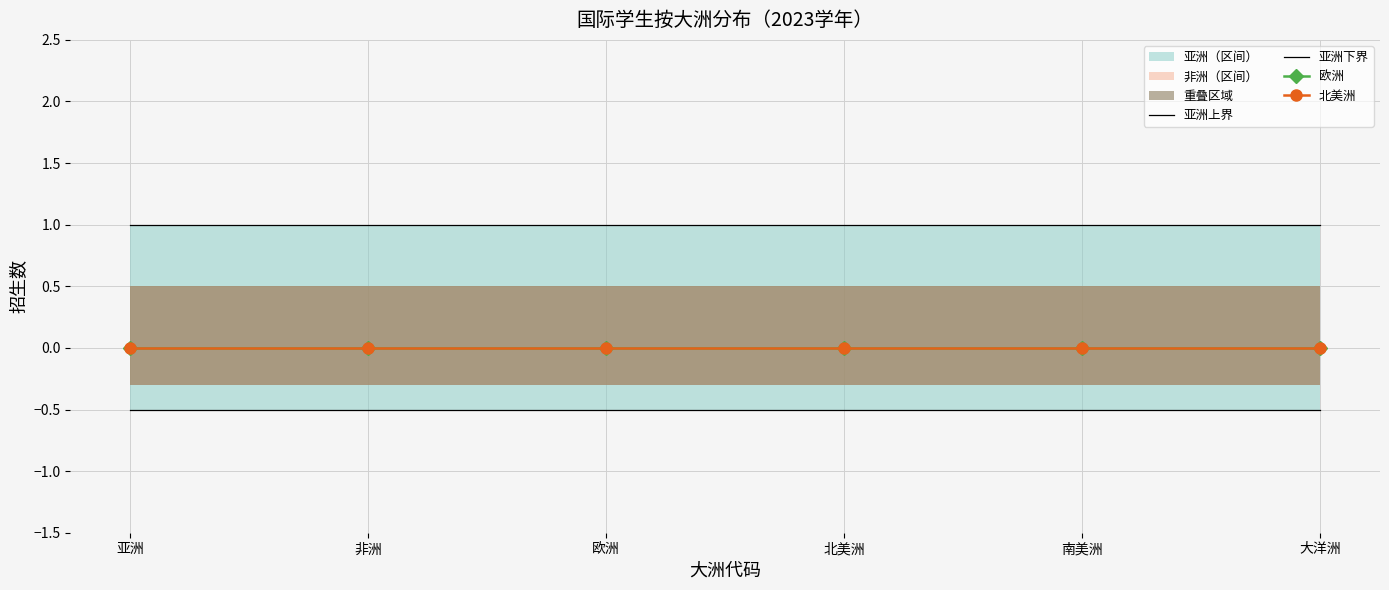

At which category does the chart reach its peak across all series?

亚洲